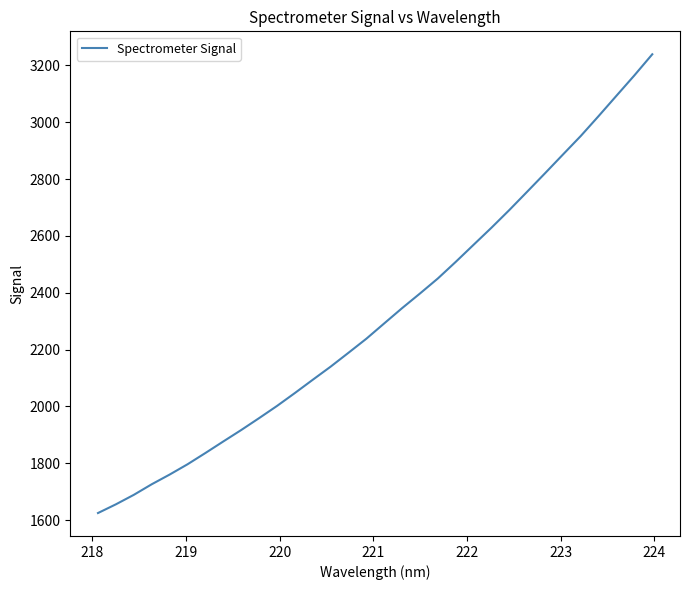

What is the difference between the maximum and minimum values?

1613.6